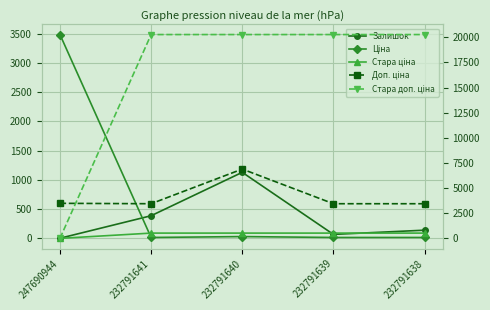

At which label does Стара доп. ціна first exceed 20265?

232791641